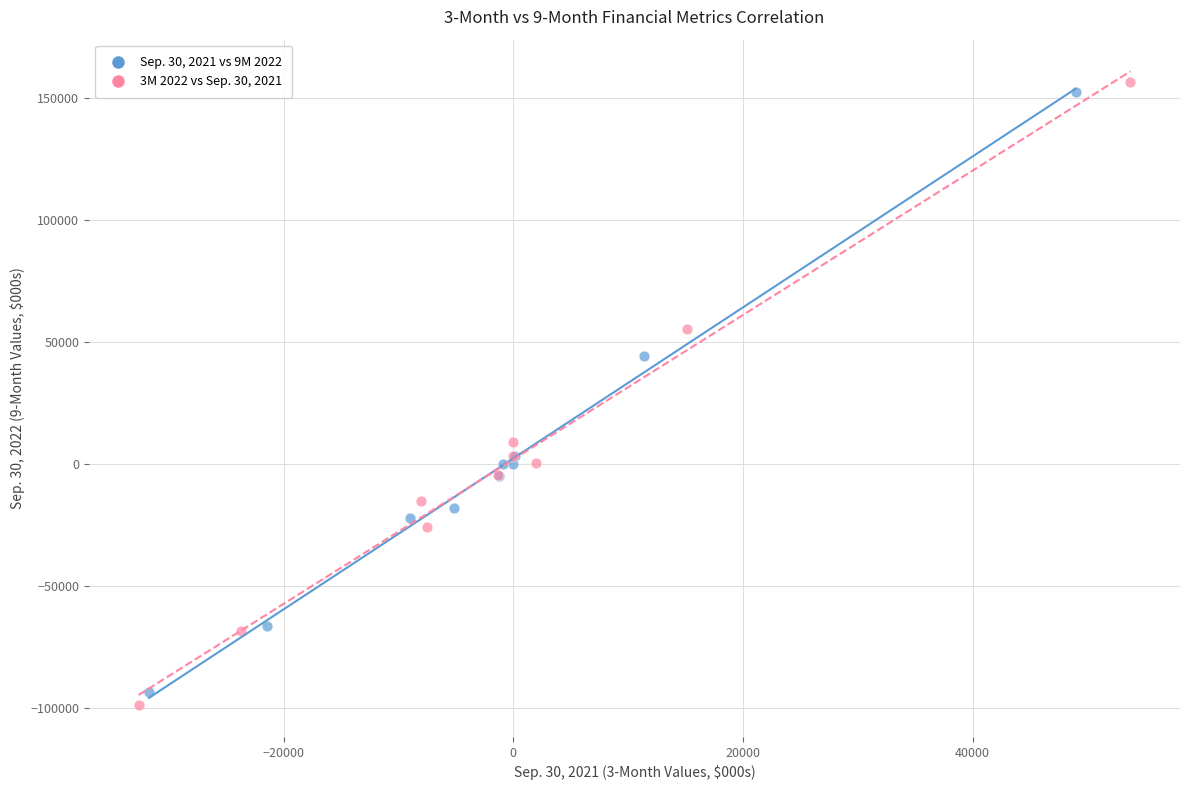

Which series has the largest Y range (max minus min)?

3M 2022 vs Sep. 30, 2021